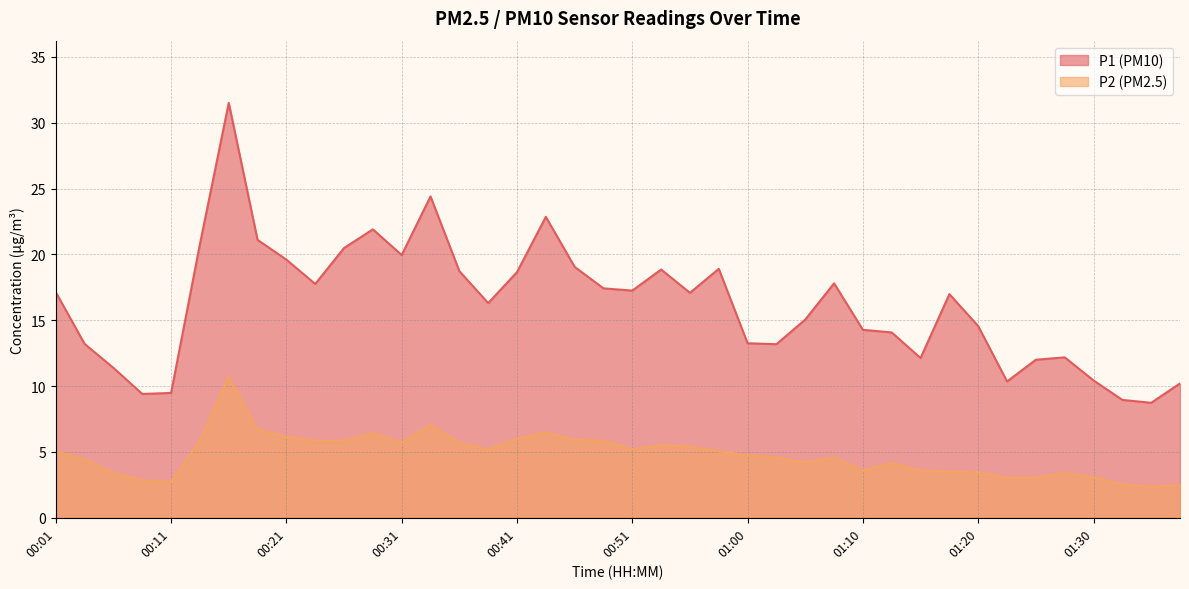

Where does the P2 series first go above 5?

00:01